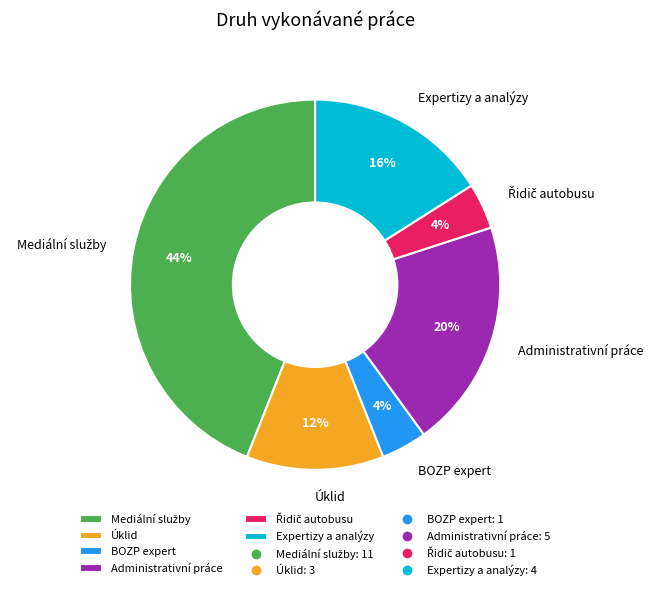

To the nearest percent, what portion does Expertizy a analýzy represent?

16%